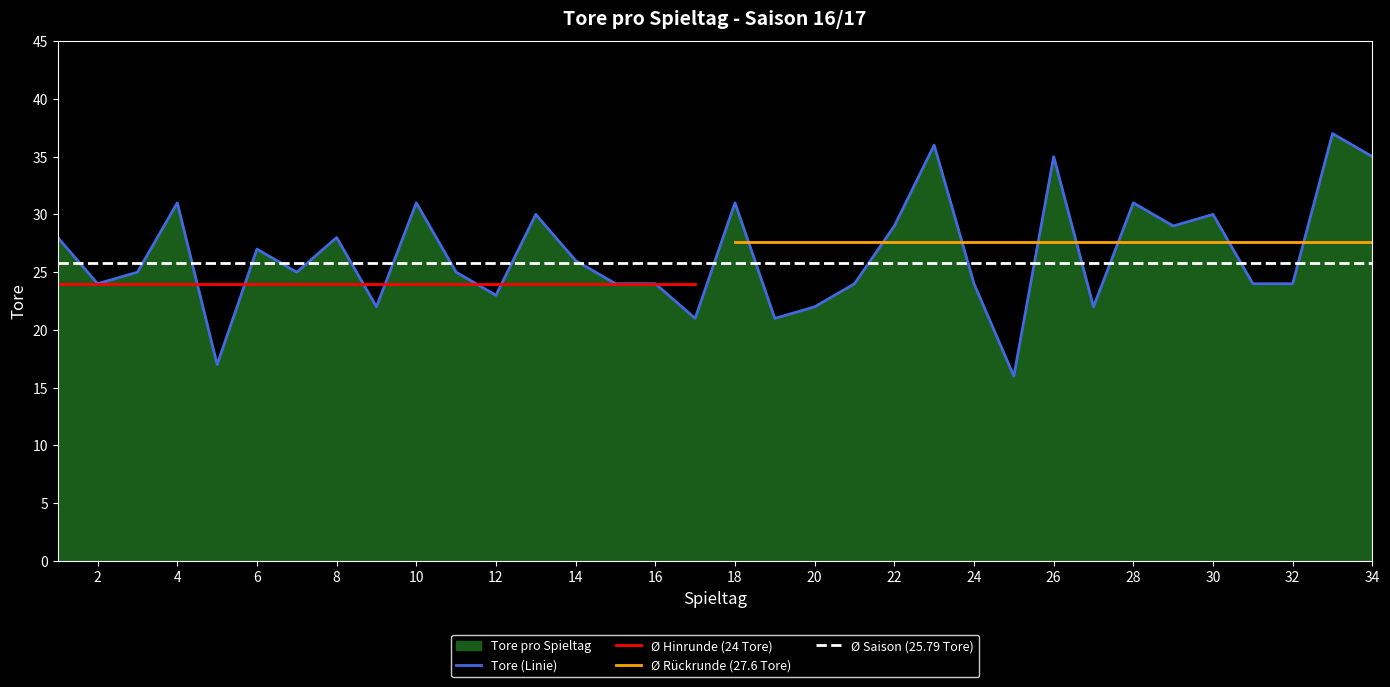

At which category does the data reach its first local peak?

4